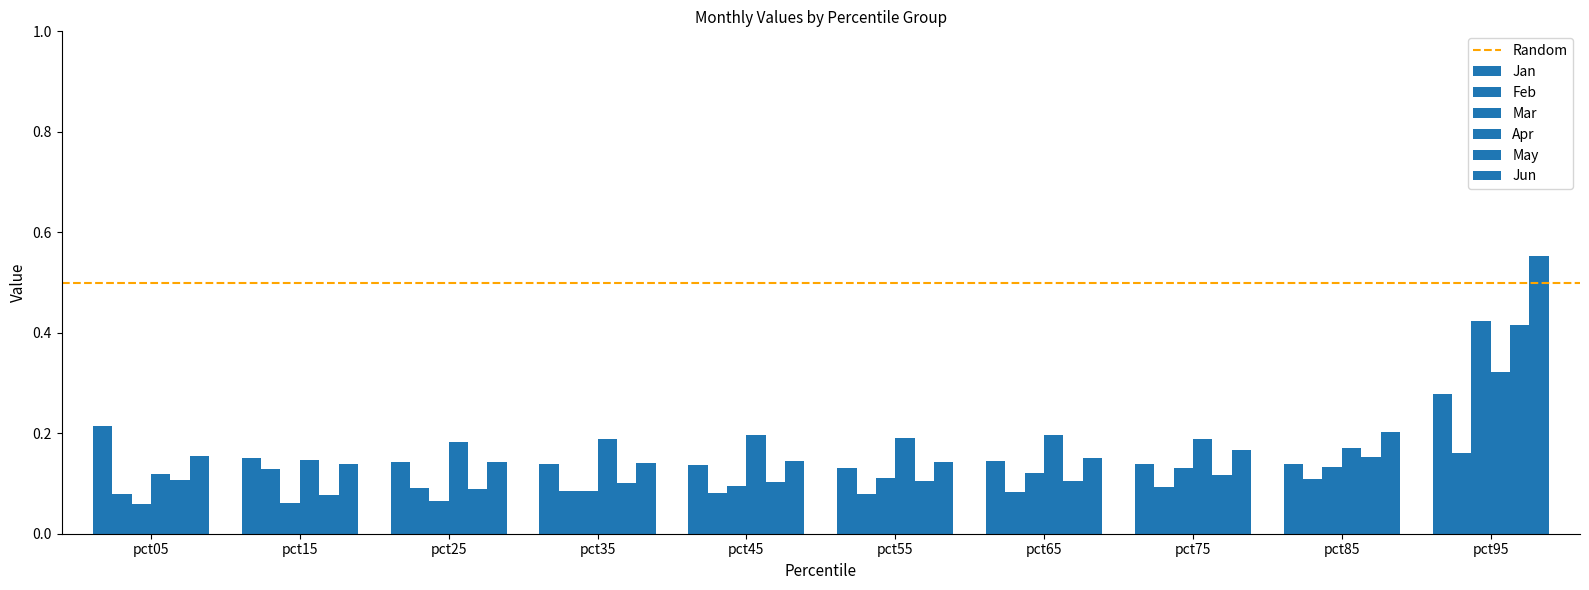

At which label is Jun closest to 0?

pct15